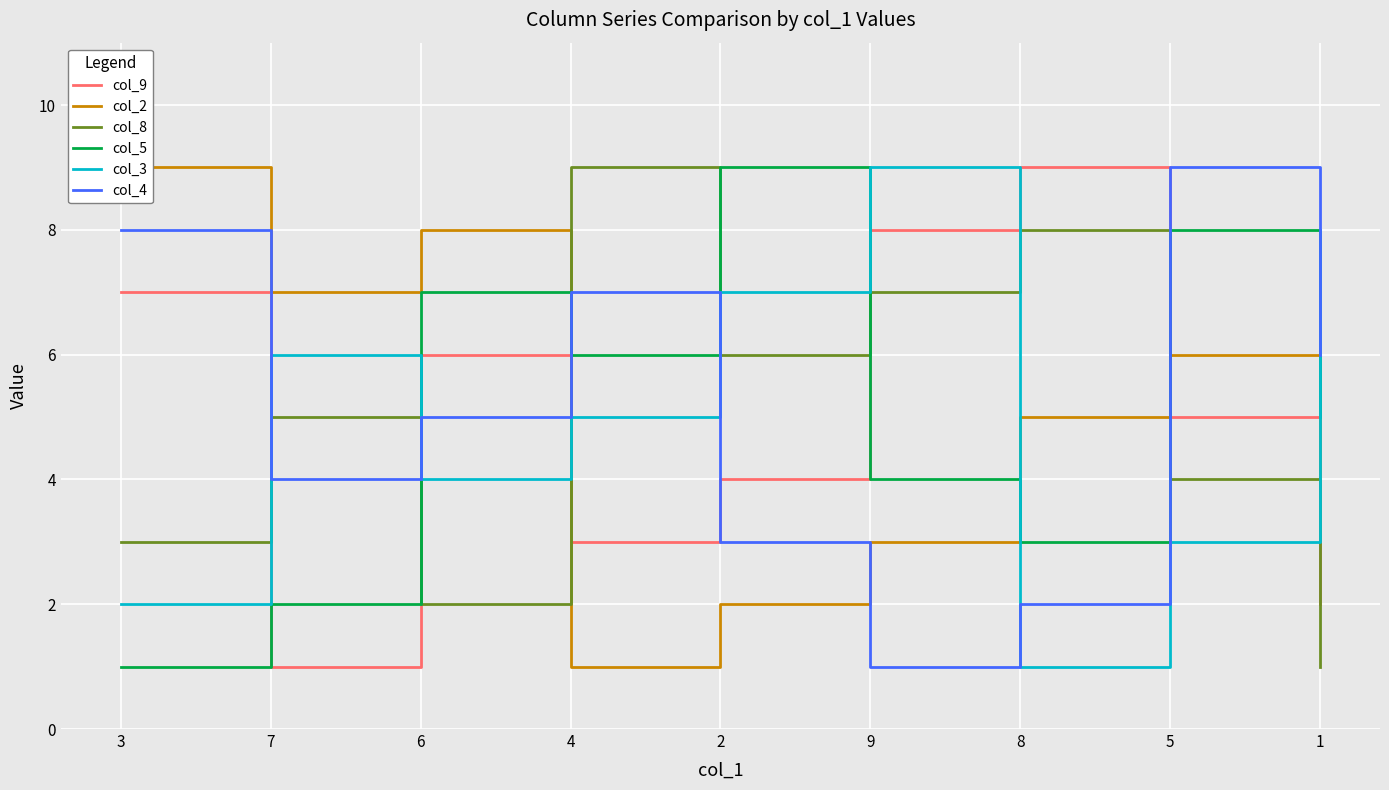

Which series changed the most between 7 and 8?

col_9